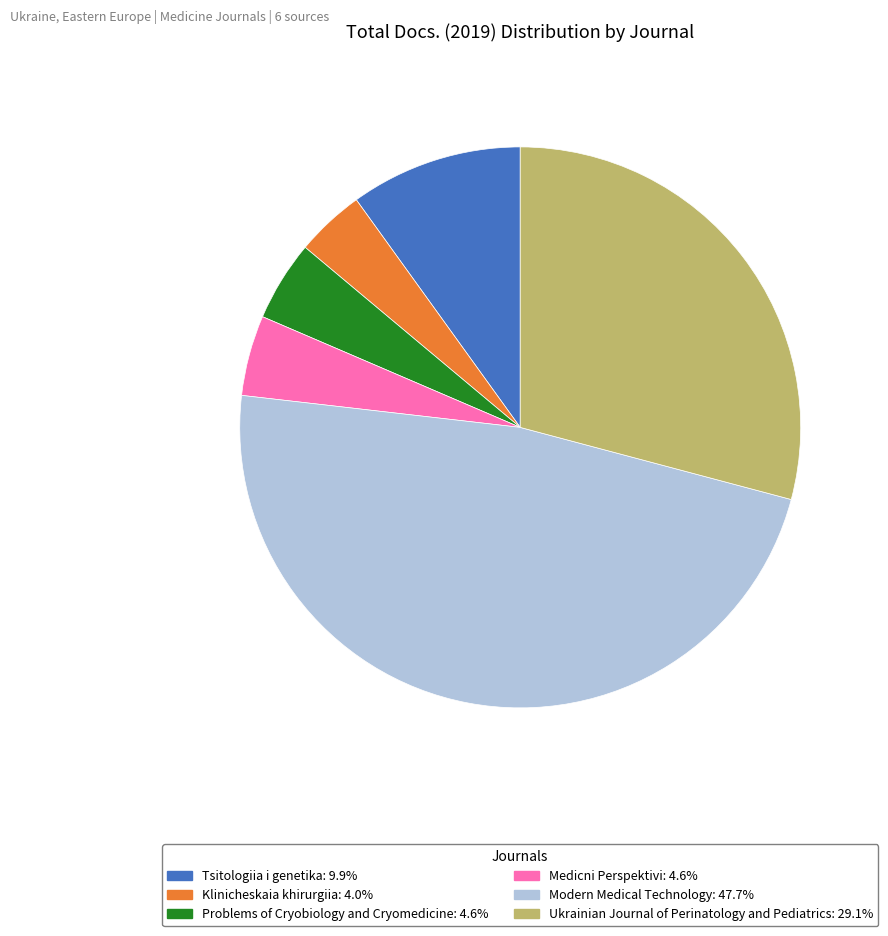

Do Modern Medical Technology: 47.7% and Problems of Cryobiology and Cryomedicine: 4.6% together represent more than half of the pie?

Yes